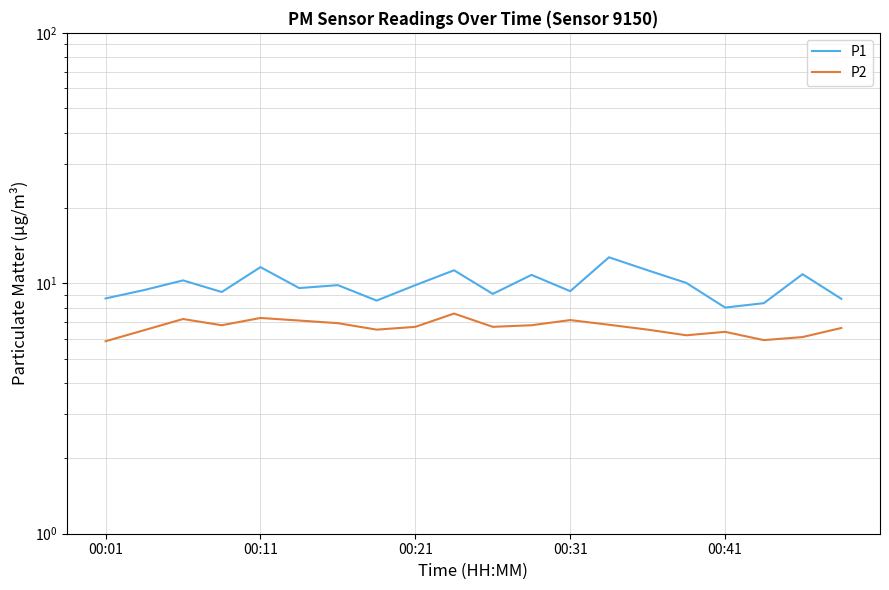

True or false: P1 and P2 cross at least once.

False